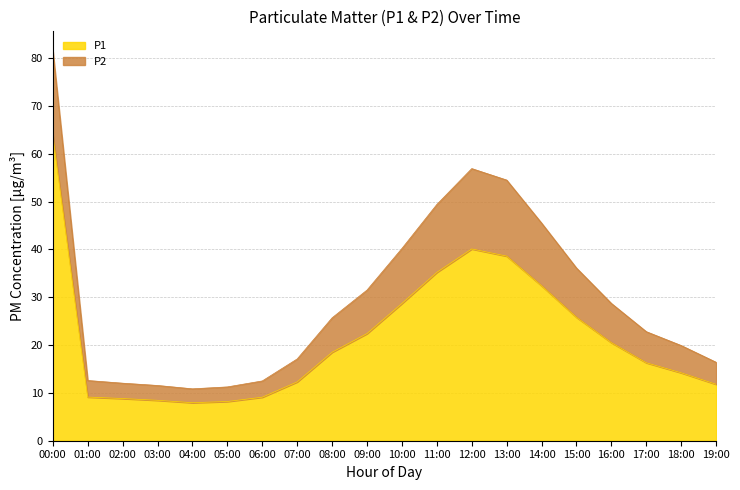

Read the value at 07:00.

12.3